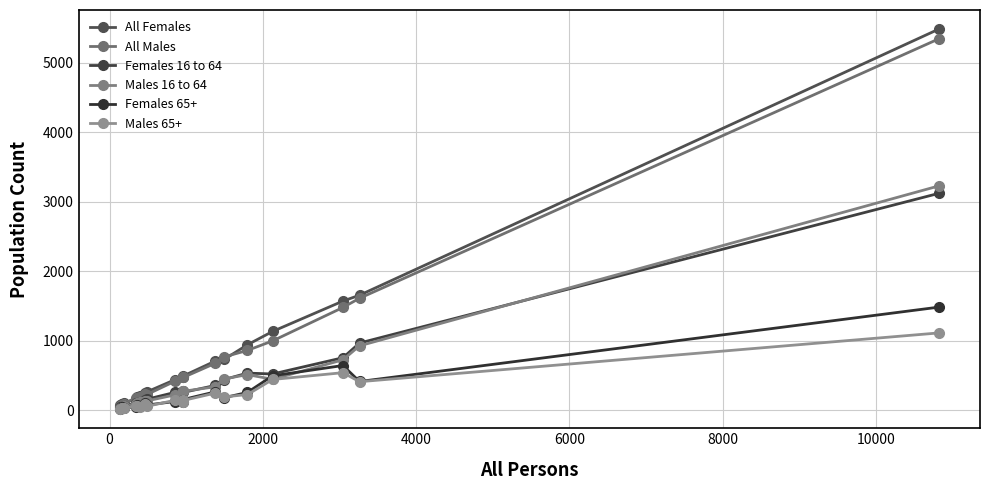

Is this an area chart (filled region under the line)?

No